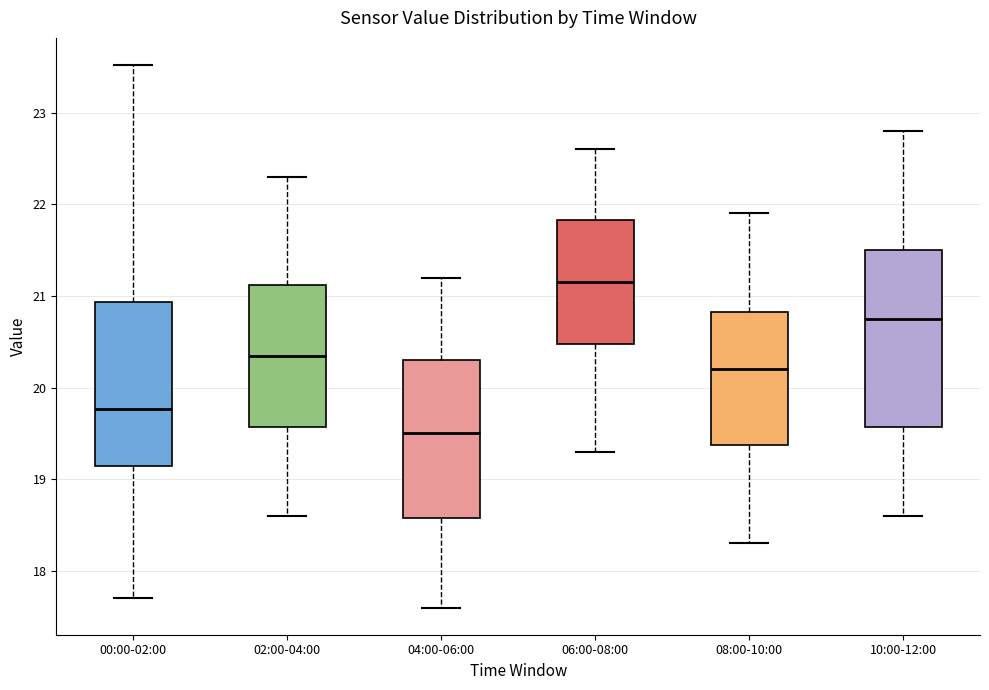

Where does the median line of the box for 10:00-12:00 sit on the y-axis? The values are not printed on the chart, so give them approximately, as read against the axis.

20.8